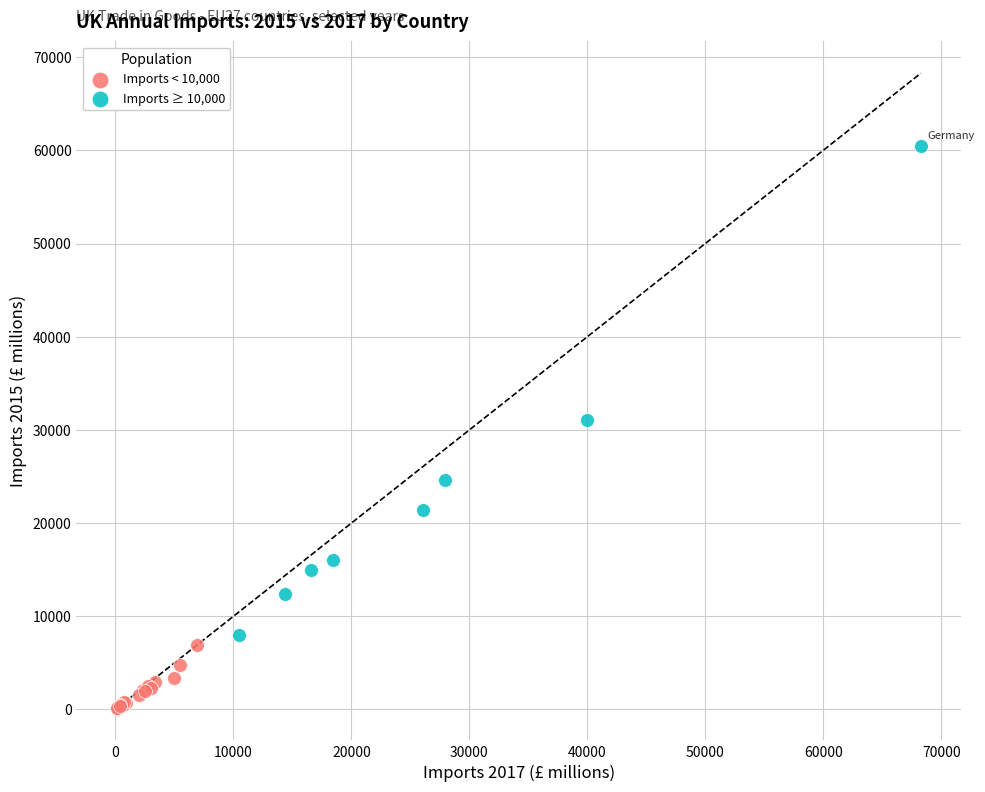

Which series contains the lowest Y value?

Imports < 10,000